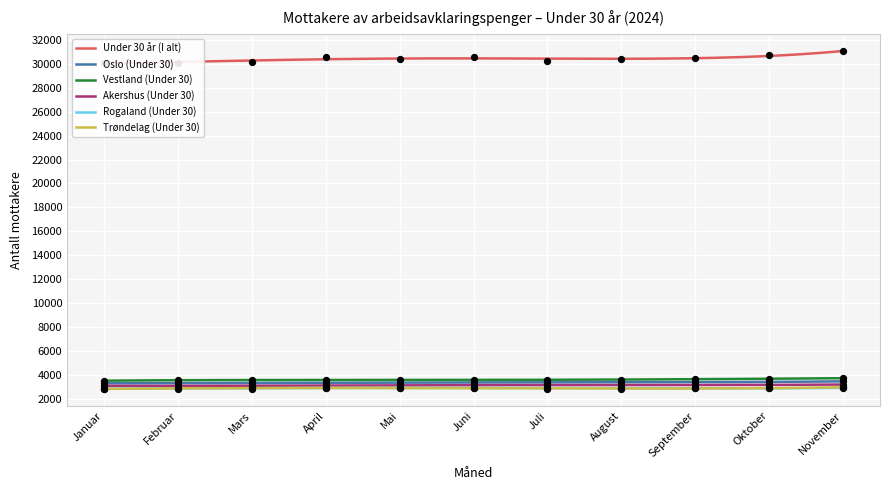

Which series contains the highest Y value?

Under 30 år (I alt)